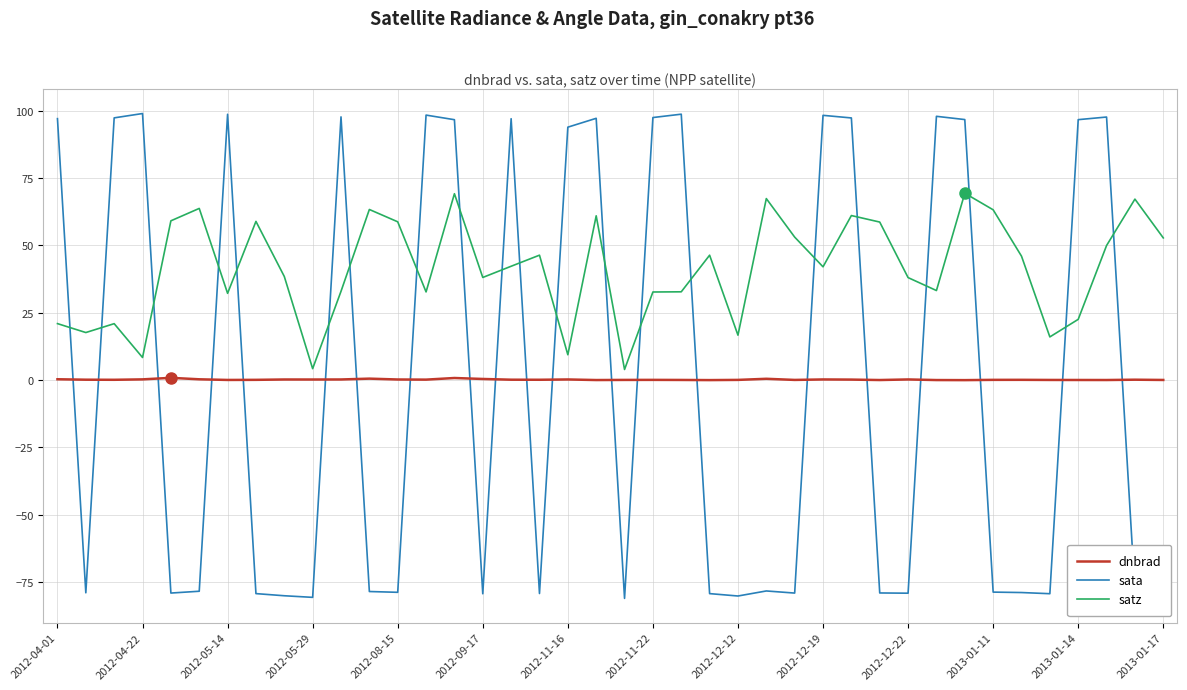

What is the highest value of the satz series?

69.4